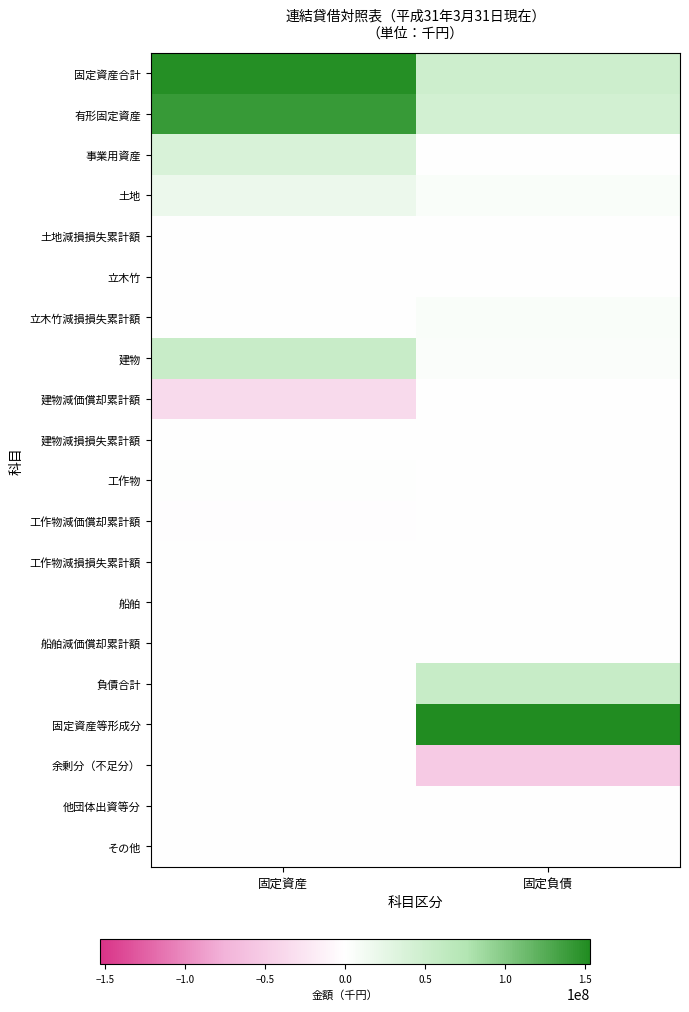

Count the number of categories in the chart.

2